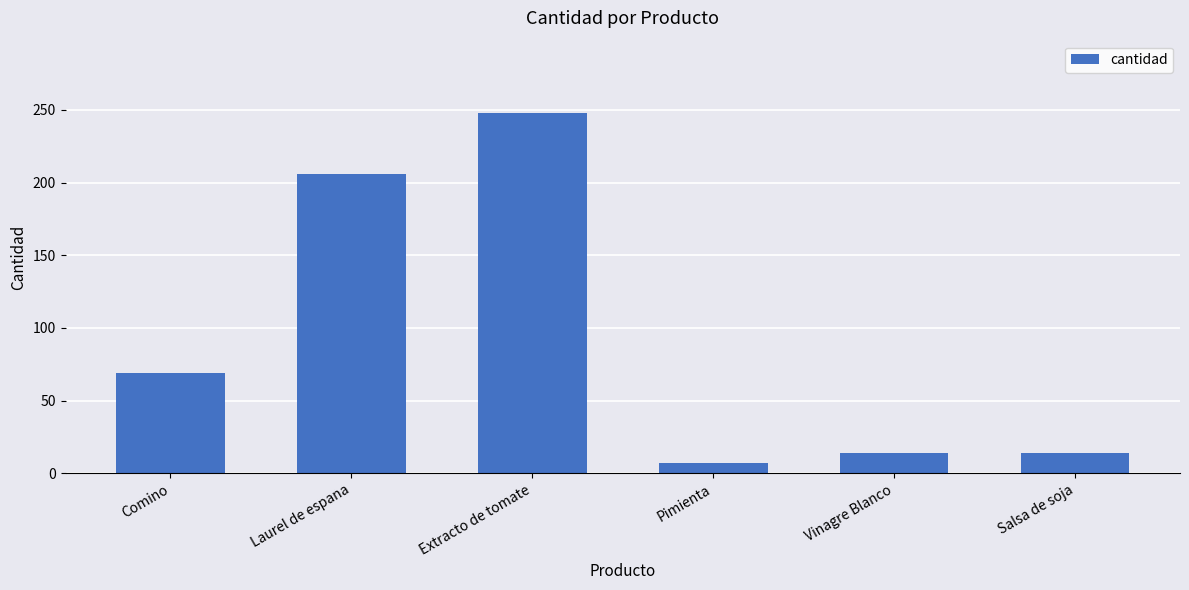

What is the sum of all values?

558